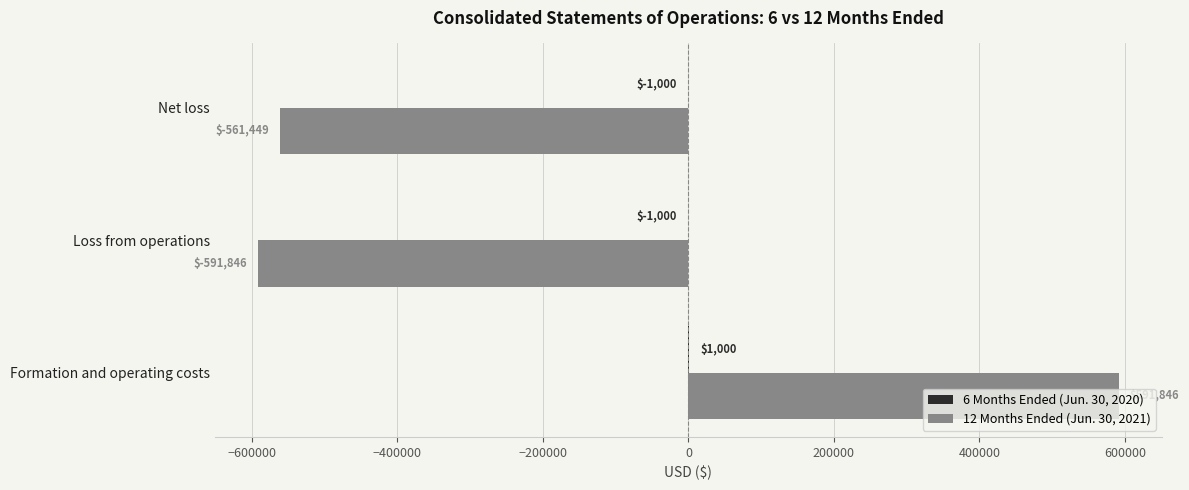

Which category has the highest value across all series?

Formation and operating costs